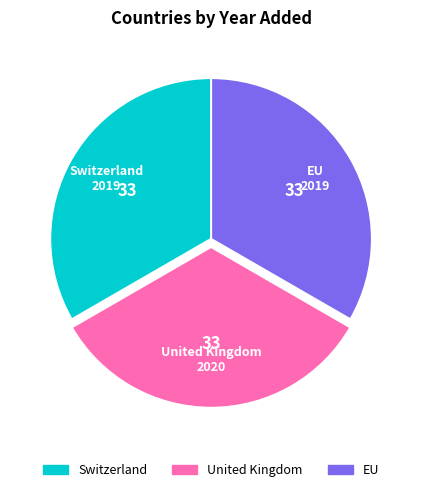

What is the ratio of the value at EU to the value at Switzerland?

1.0